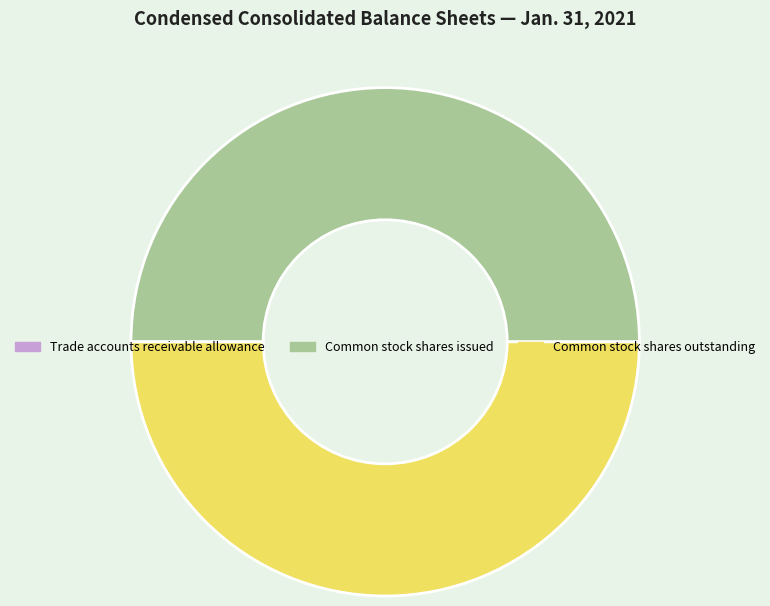

Approximately how many times larger is the value at Common stock shares outstanding compared to Common stock shares issued?

1.0